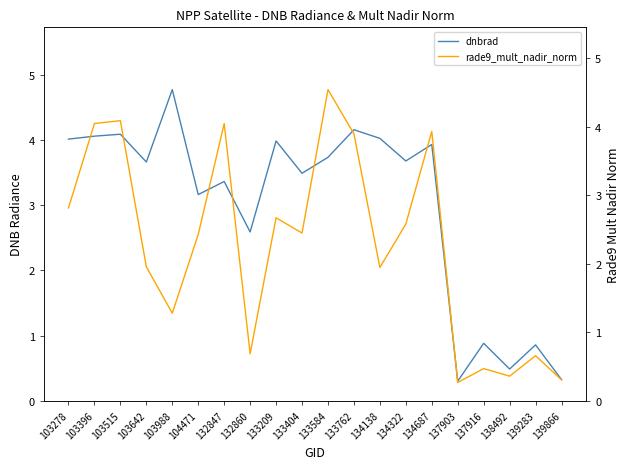

Which has a higher value, 103515 or 103988?

103988